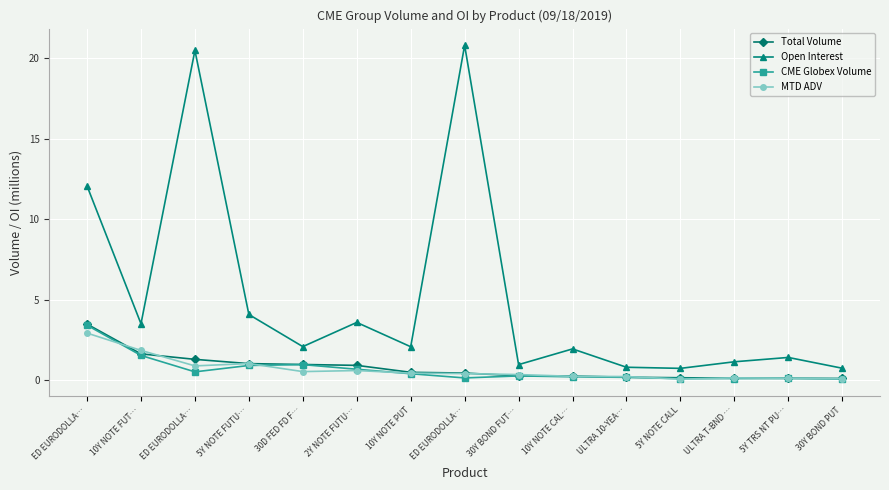

What are all the series names shown in the legend?

Total Volume, Open Interest, CME Globex Volume, MTD ADV